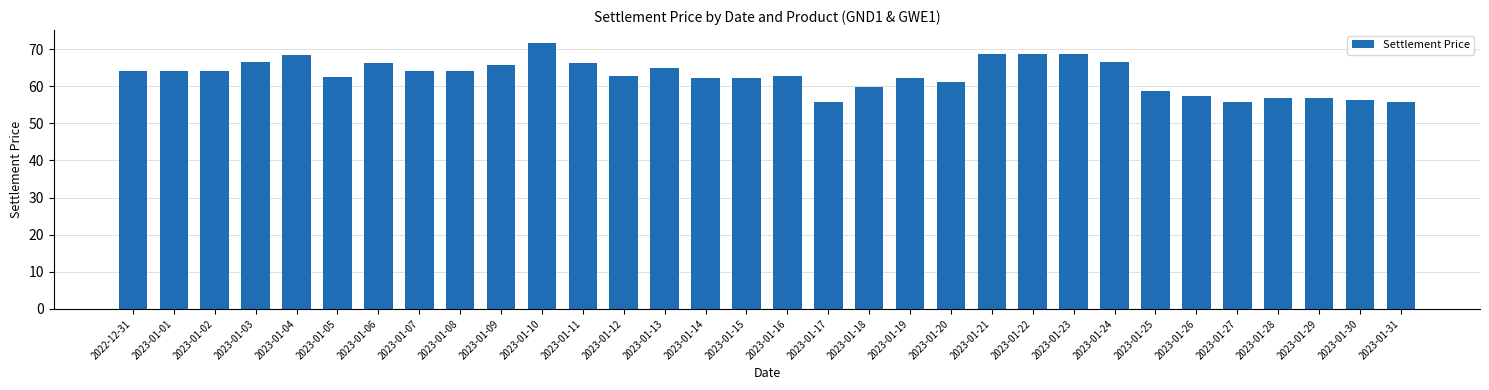

What is the average value?

62.9